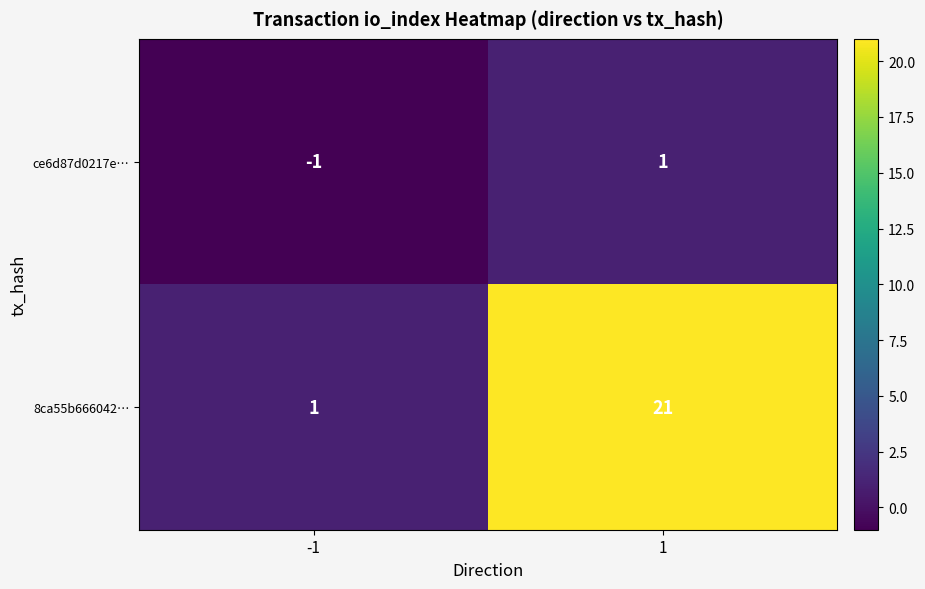

Which series changed the most between -1 and 1?

8ca55b666042…